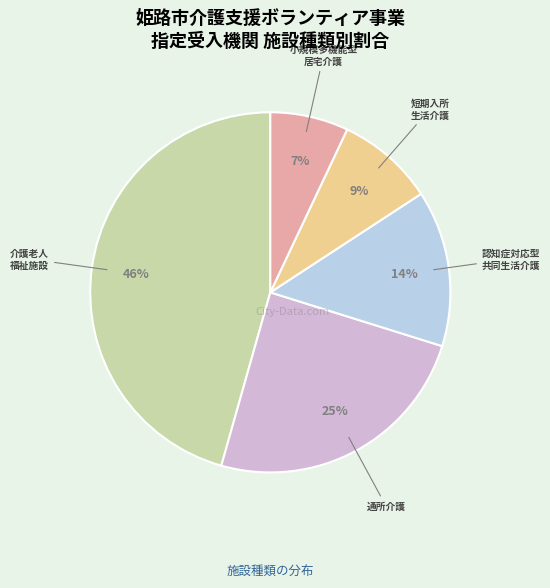

How many segments does this pie chart have?

5